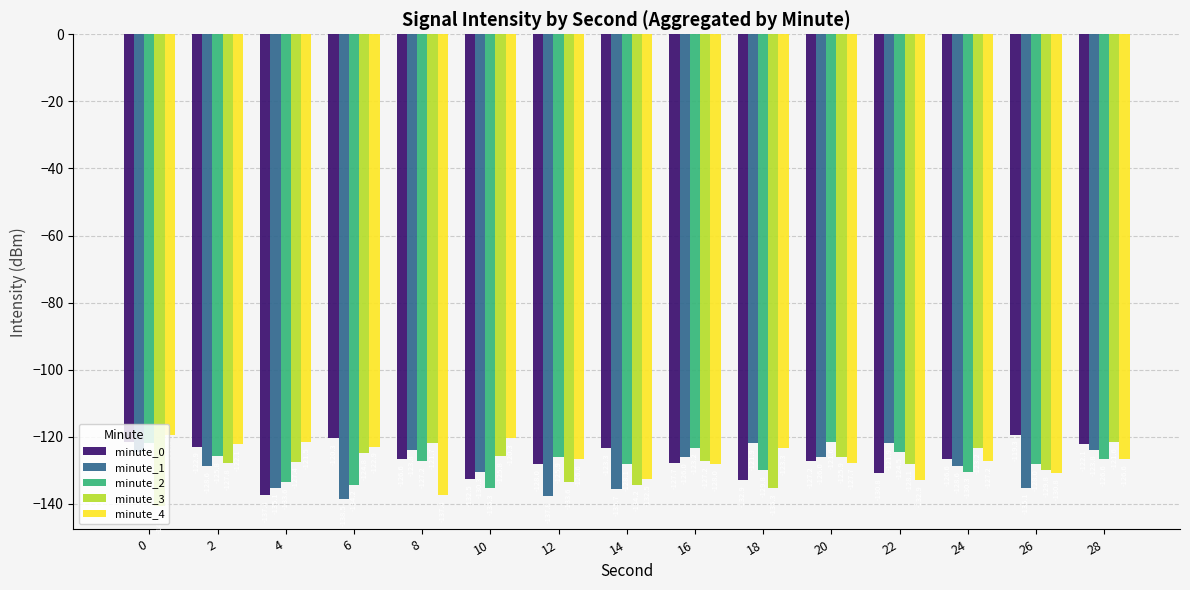

Which series changed the most between 6 and 16?

minute_1